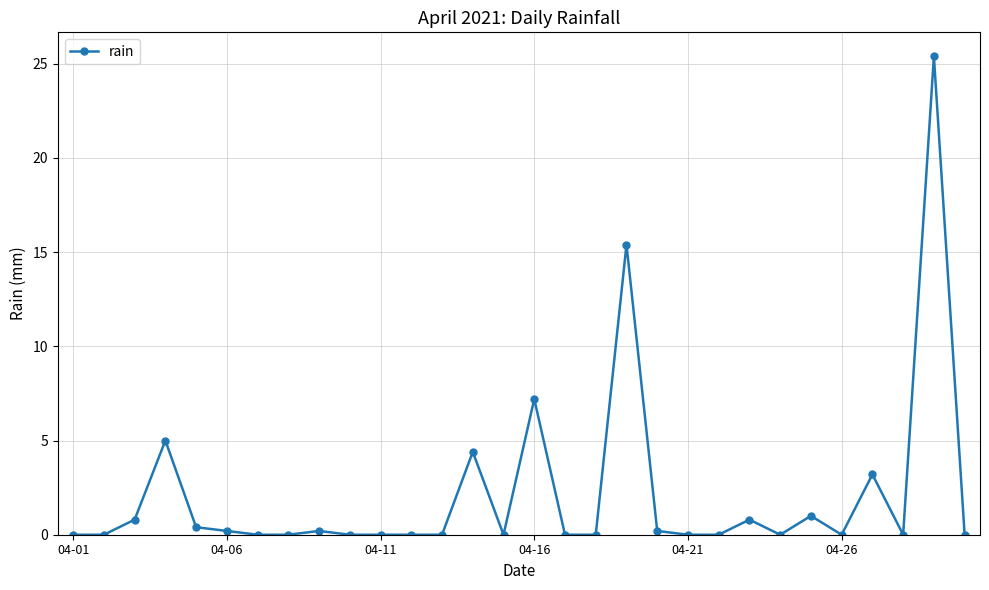

True or false: the data has more than 2 interior local peaks.

True